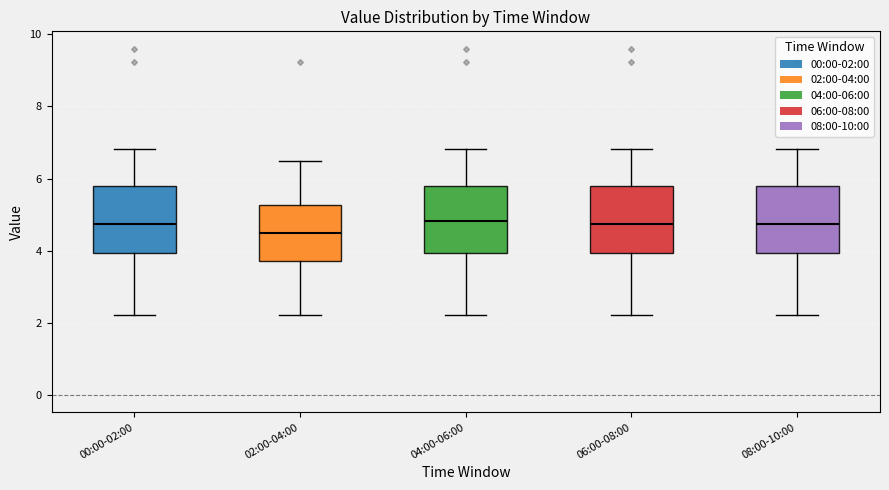

Where does the upper whisker of the box for 00:00-02:00 end on the y-axis? The values are not printed on the chart, so give them approximately, as read against the axis.

6.8